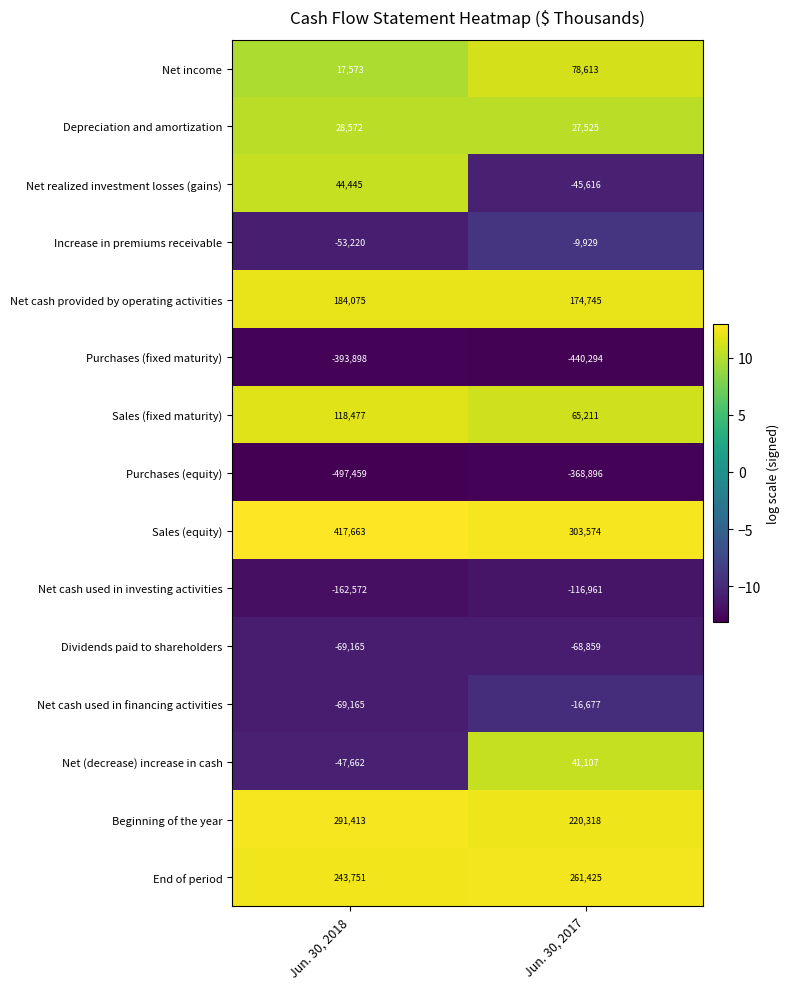

At which category is the sum across all series the highest?

Jun. 30, 2017